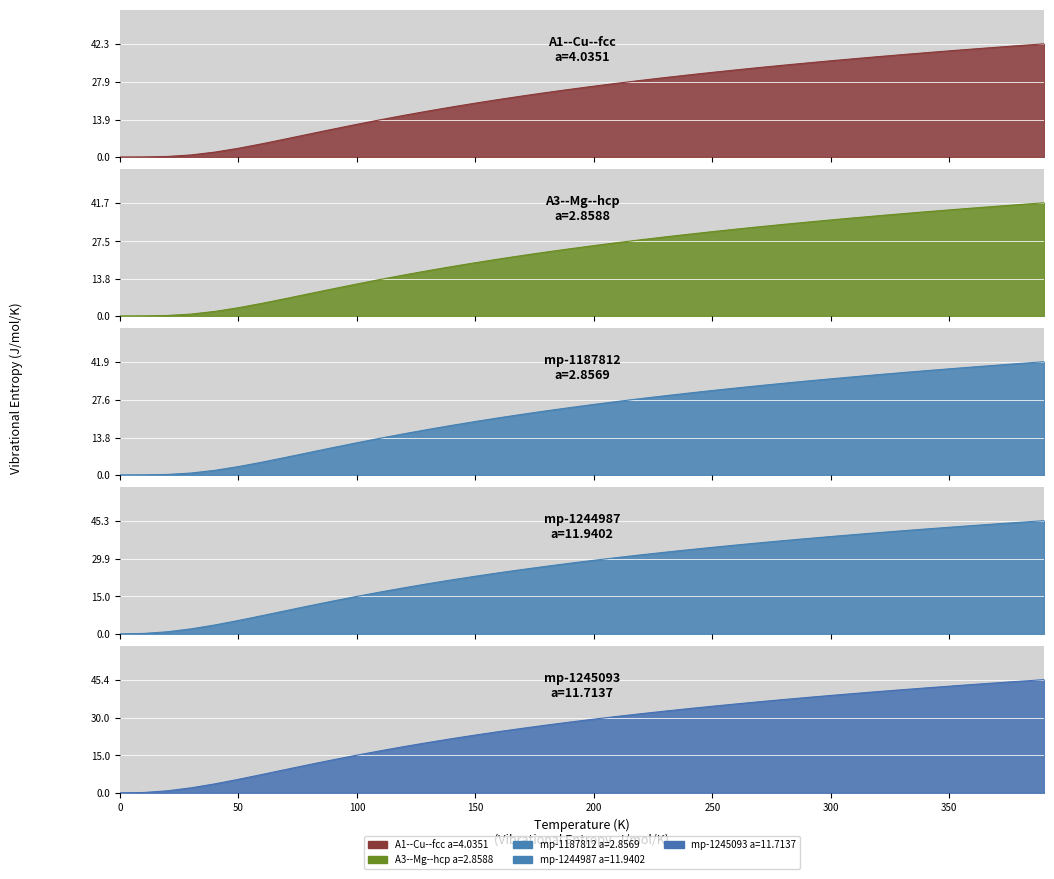

What is the label of the 14th point from the right?

260.0